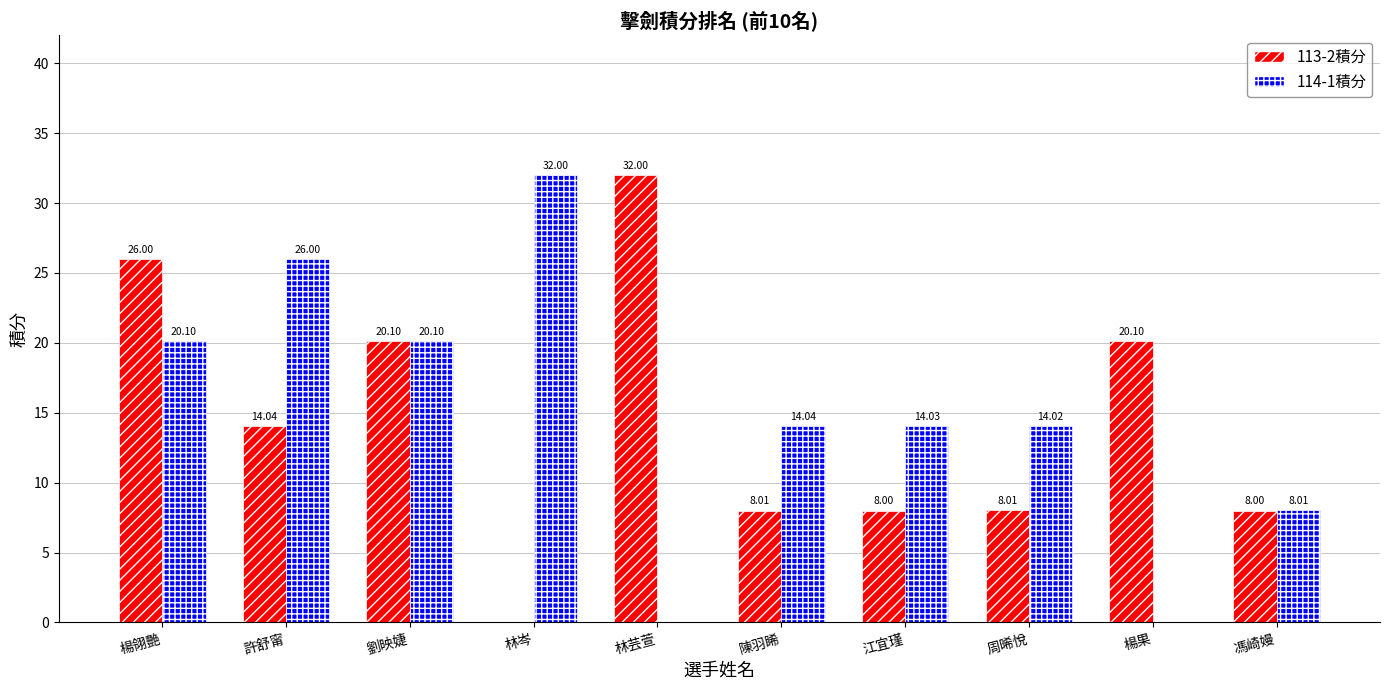

The value of 113-2積分 at 楊果 is 29.5. True or false?

False